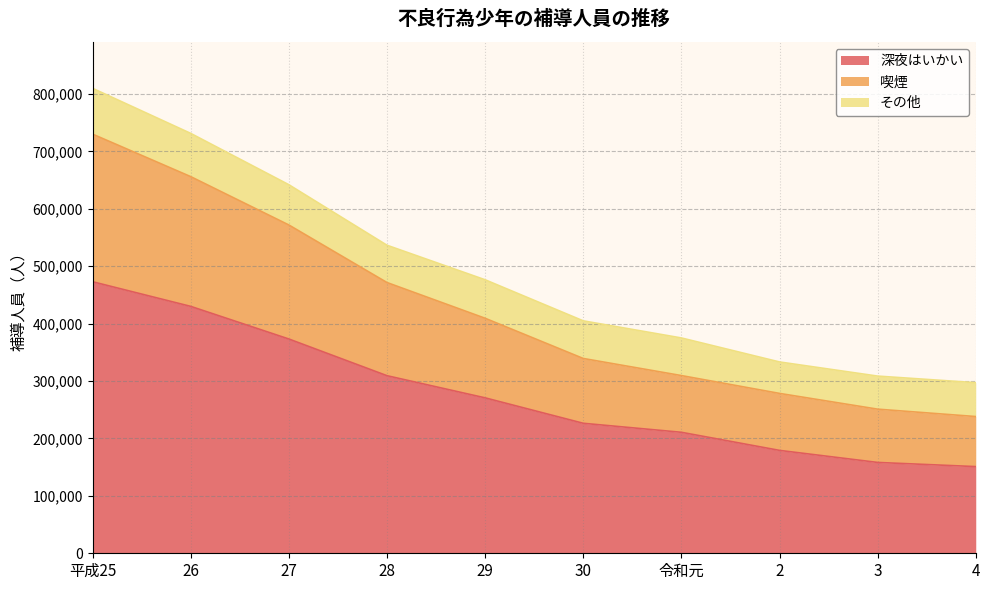

Does the chart have visible grid lines?

Yes